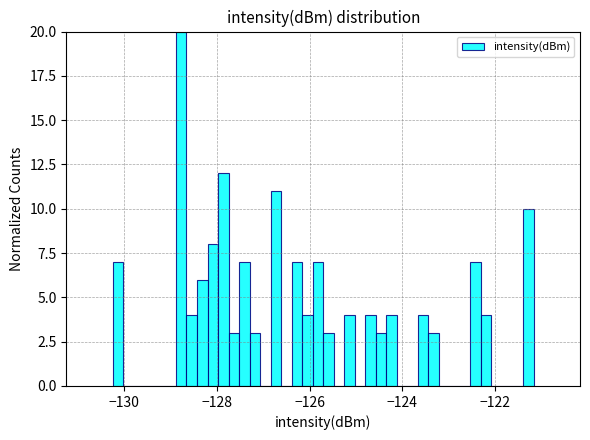

Around what value on the x-axis is the tallest bar? Give the approximate position of its centre, as read against the axis.

-128.8